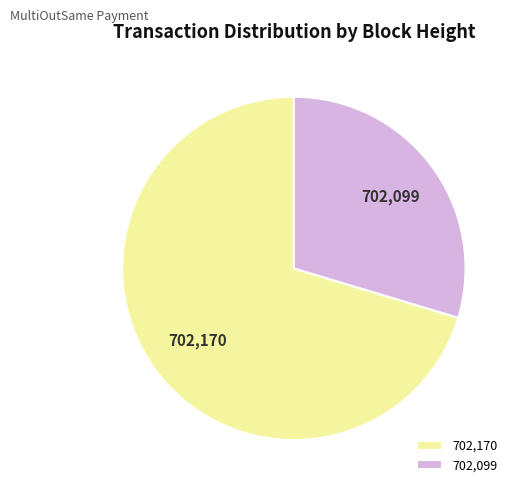

Is the sum of 702,170 and 702,099 greater than half?

Yes